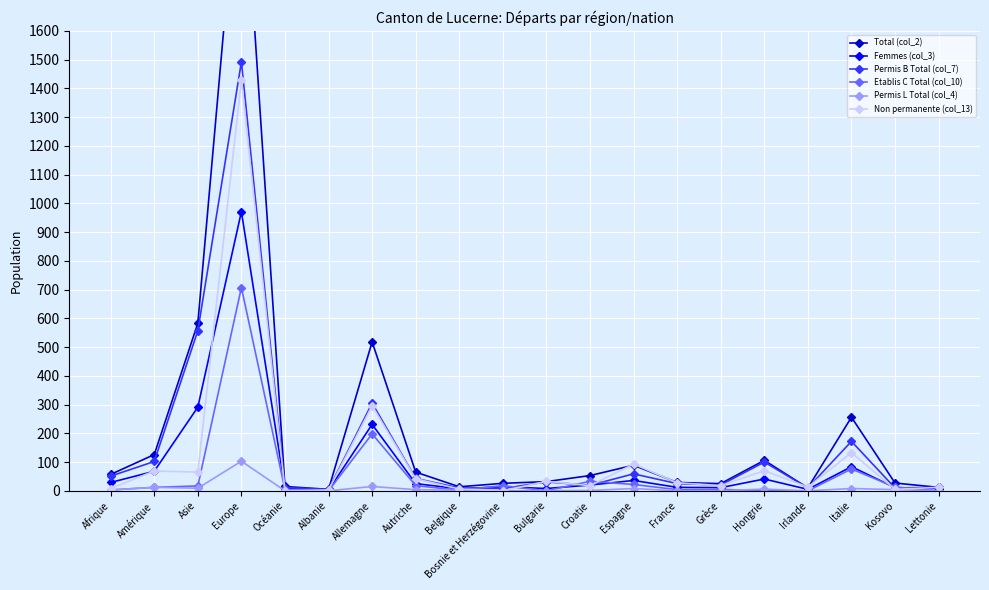

True or false: Etablis C Total (col_10) has more than 2 interior local peaks.

True